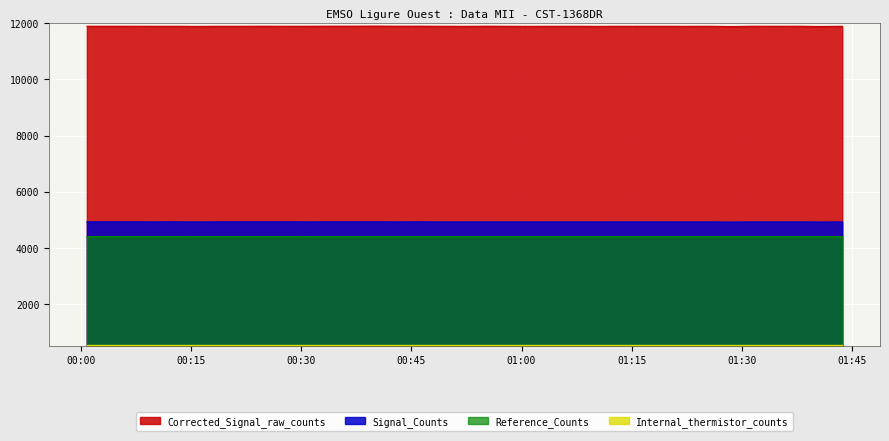

List the labels in order of Corrected_Signal_raw_counts value, smallest first.

2023-01-25T01:28:33, 2023-01-25T01:40:39, 2023-01-25T00:15:55, 2023-01-25T01:10:24, 2023-01-25T00:52:14, 2023-01-25T01:01:19, 2023-01-25T01:22:30, 2023-01-25T00:58:17, 2023-01-25T01:04:20, 2023-01-25T01:43:41, 2023-01-25T00:09:52, 2023-01-25T00:12:53, 2023-01-25T00:18:57, 2023-01-25T00:21:58, 2023-01-25T00:28:01, 2023-01-25T00:49:12, 2023-01-25T01:07:22, 2023-01-25T01:13:25, 2023-01-25T01:16:27, 2023-01-25T01:19:28, 2023-01-25T01:25:32, 2023-01-25T01:34:36, 2023-01-25T00:00:47, 2023-01-25T00:03:49, 2023-01-25T00:06:50, 2023-01-25T00:31:03, 2023-01-25T01:31:35, 2023-01-25T01:37:38, 2023-01-25T00:25:00, 2023-01-25T00:43:09, 2023-01-25T00:55:16, 2023-01-25T00:34:05, 2023-01-25T00:37:06, 2023-01-25T00:46:11, 2023-01-25T00:40:08